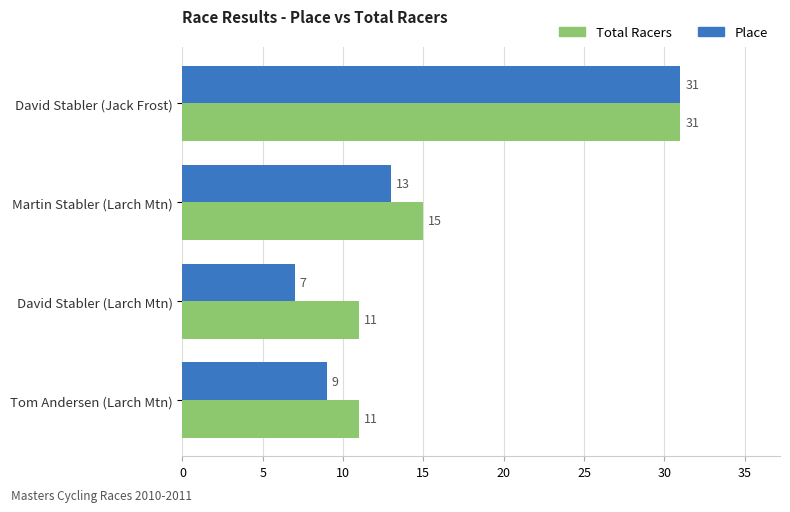

Which series has the widest spread of values?

Place